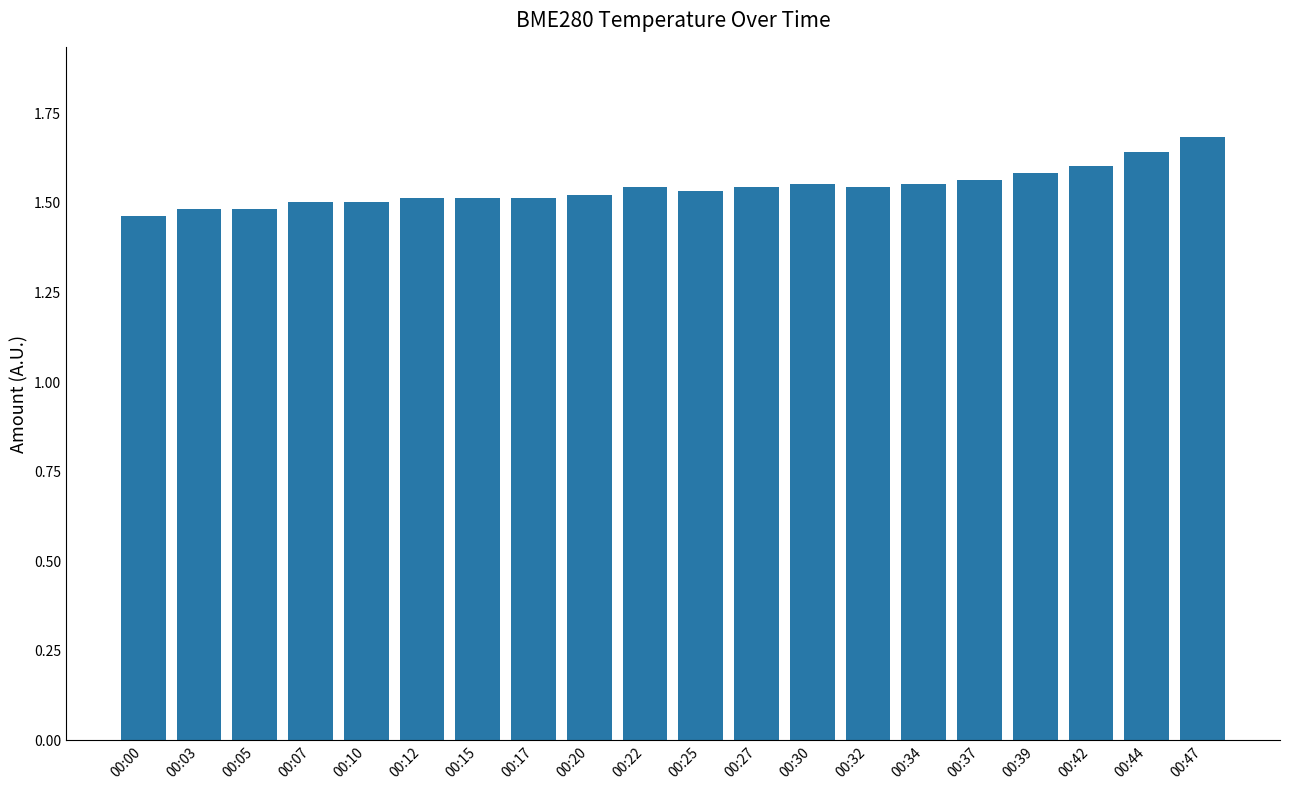

What is the change in value from 00:15 to 00:42?

+0.1